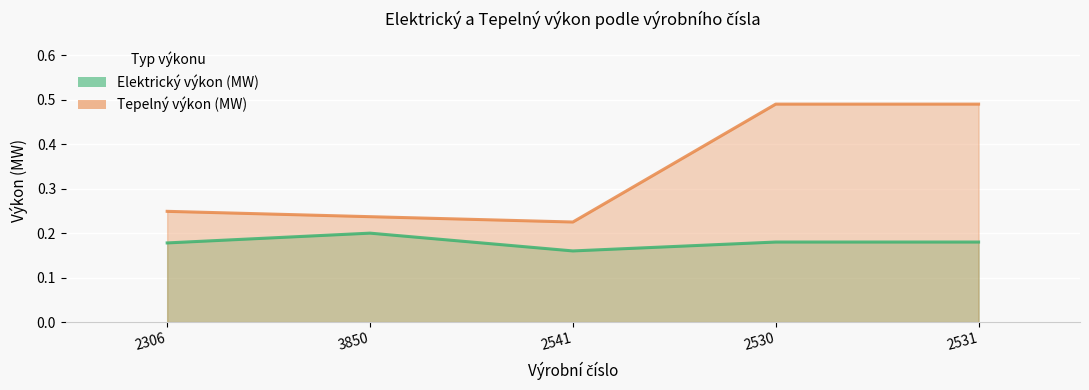

What is the value of the Elektrický výkon (MW) point at the 2nd from the left?

0.2